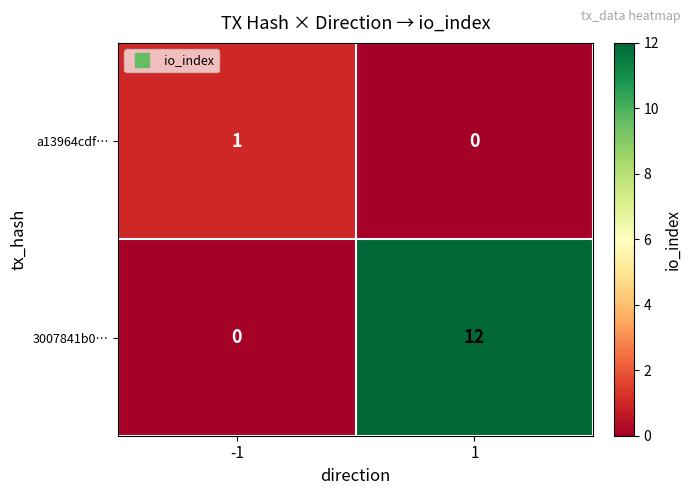

Is the value of 3007841b0… at -1 greater than the value of a13964cdf… at -1?

No